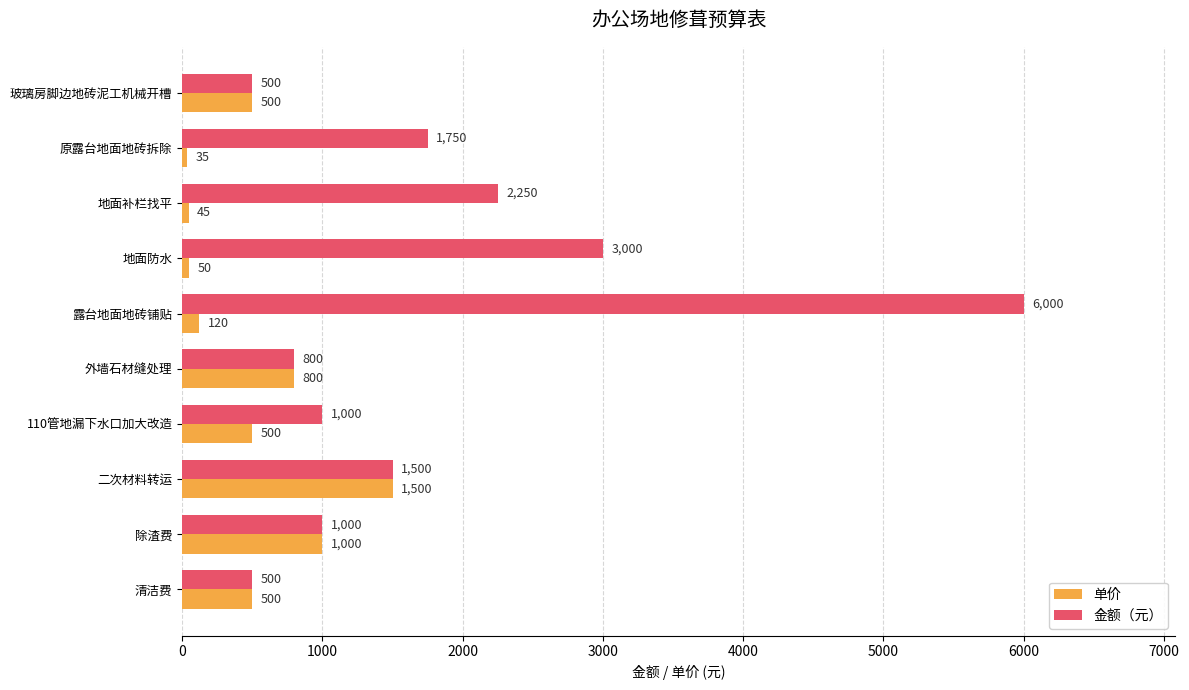

What is the total value across all series at 地面补栏找平?

2295